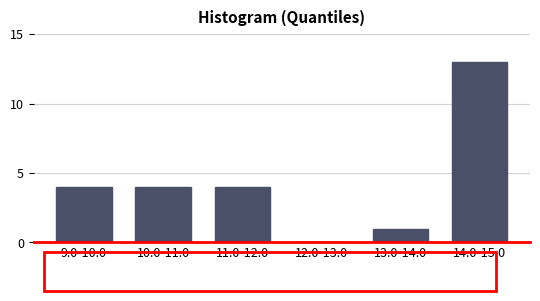

Reading right to left, extract all data points from this chart.

14.0-15.0=13	13.0-14.0=1	12.0-13.0=0	11.0-12.0=4	10.0-11.0=4	9.0-10.0=4